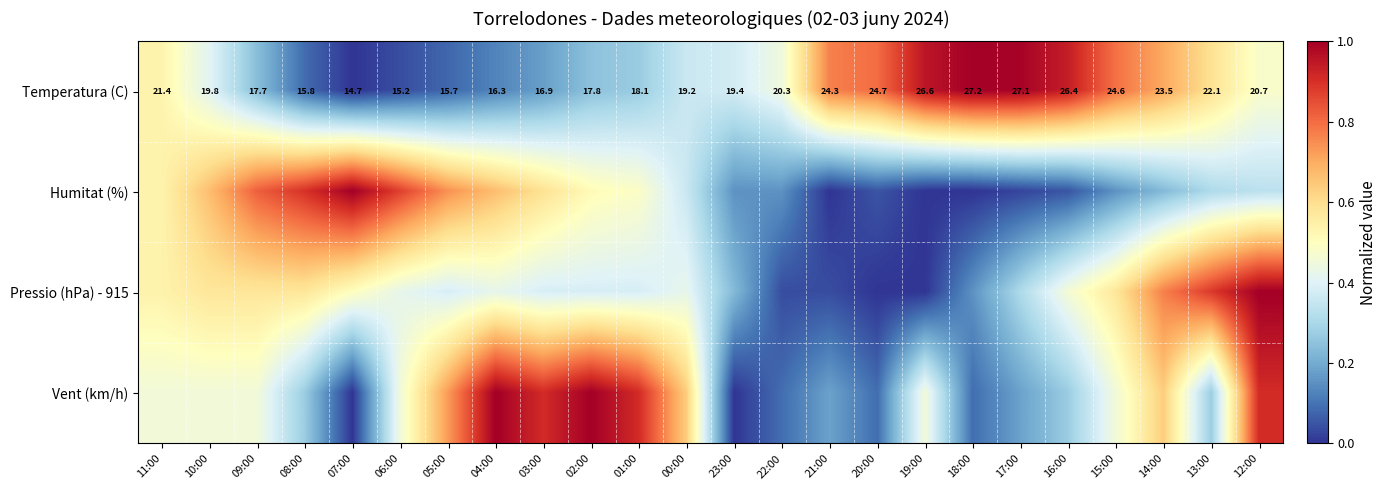

At how many categories does at least one series exceed 0?

24